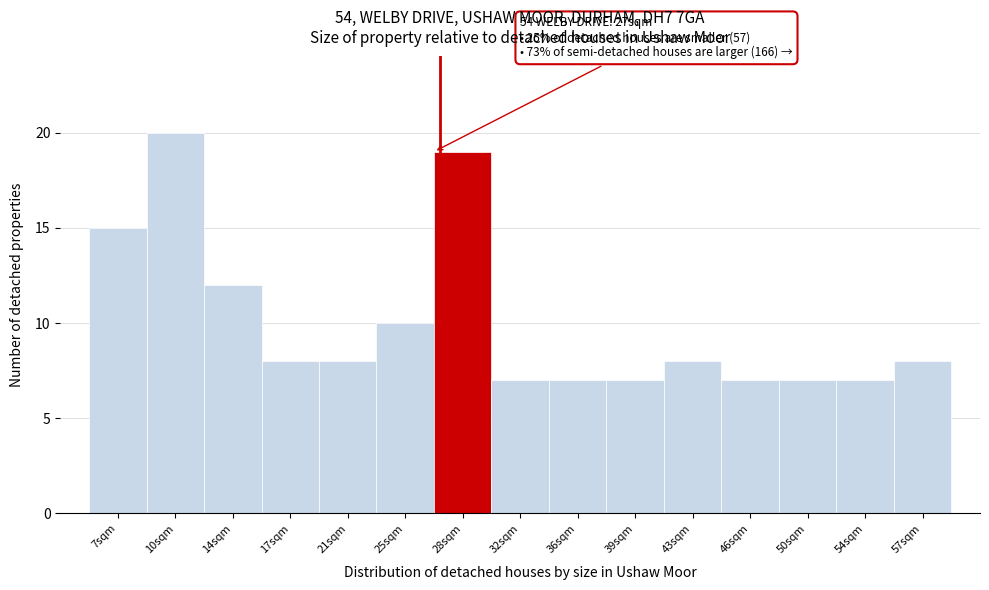

Over which range of the x-axis is the bar tallest?

8.5 to 12.0